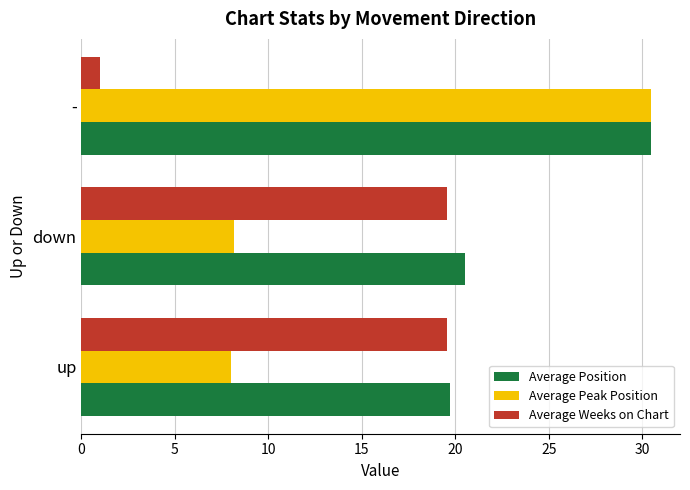

List the series in order of their overall mean, highest first.

Average Position, Average Peak Position, Average Weeks on Chart